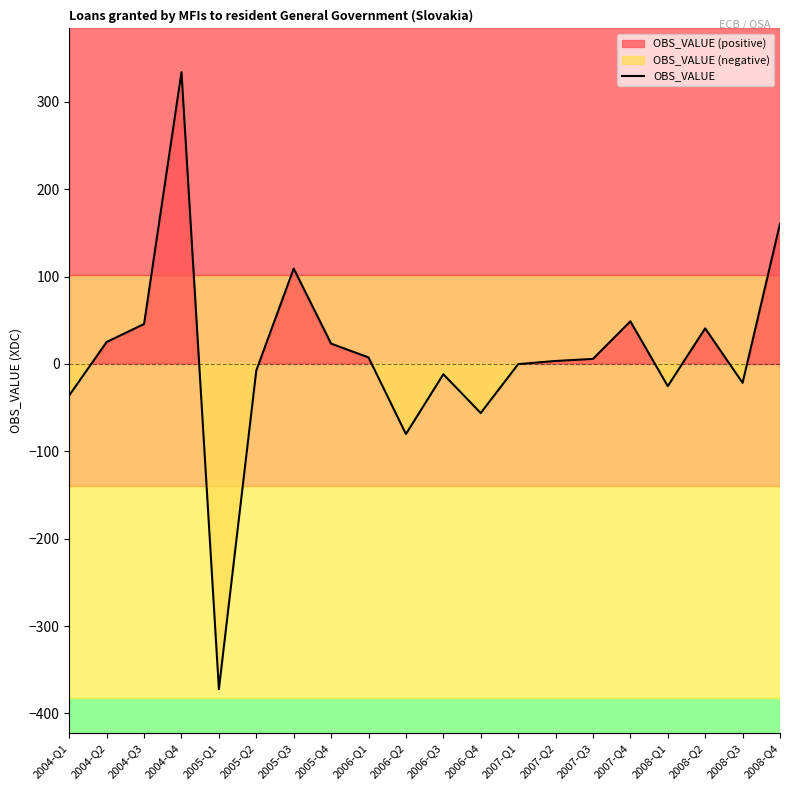

How many negative values are there?

9